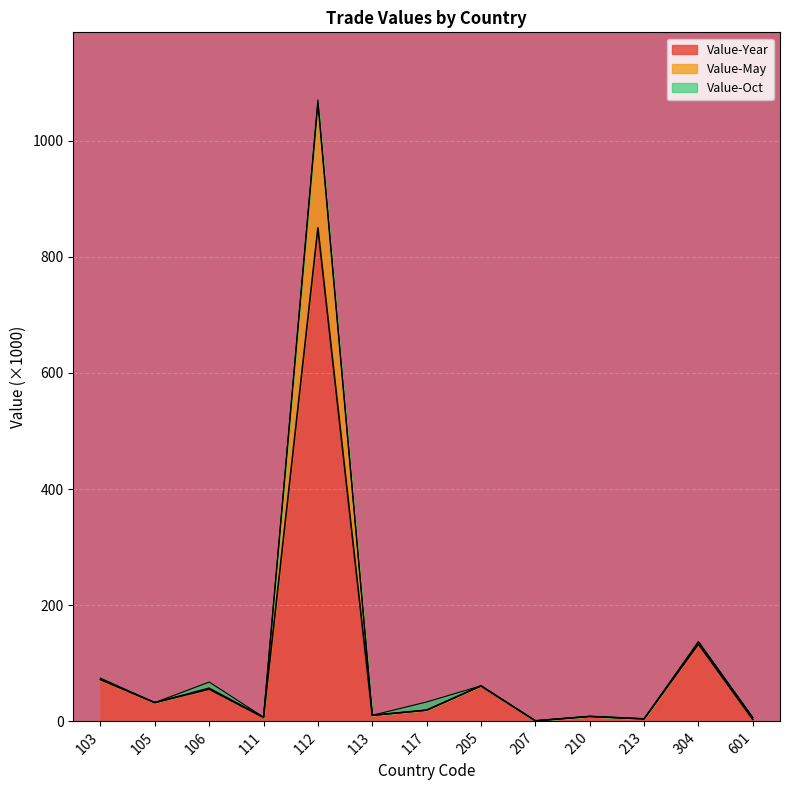

At which category is the sum across all series the highest?

112